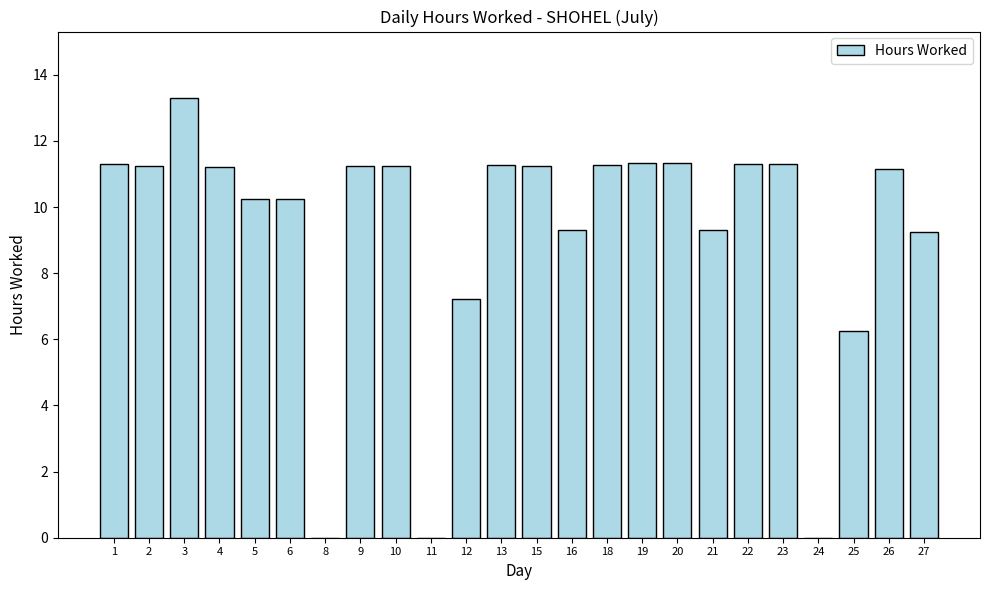

Which has a higher value, 6 or 13?

13